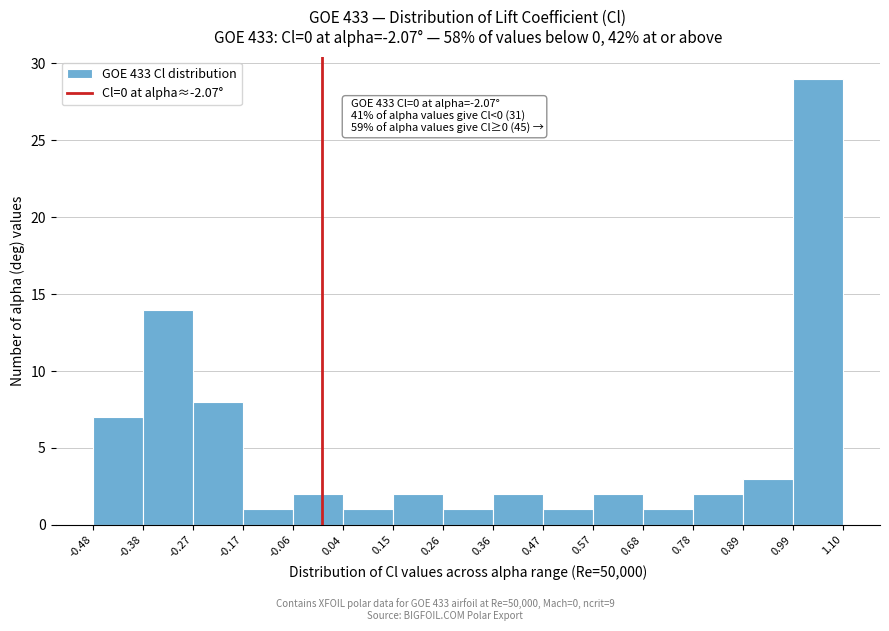

Over which range of the x-axis is the bar tallest?

0.99 to 1.10